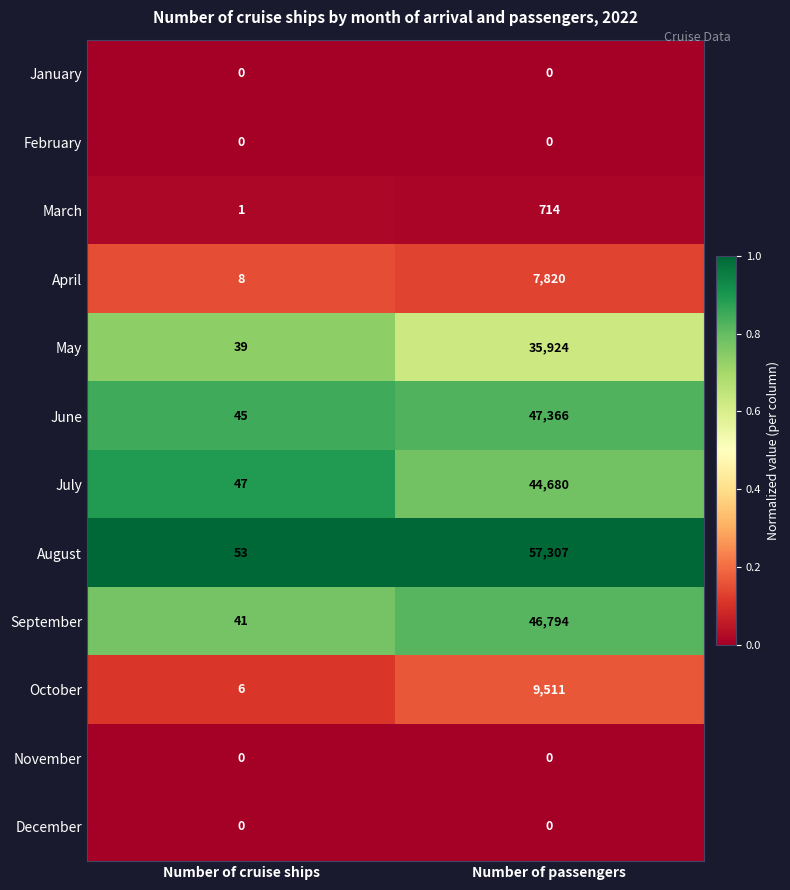

List the labels in order of October value, largest first.

Number of passengers, Number of cruise ships